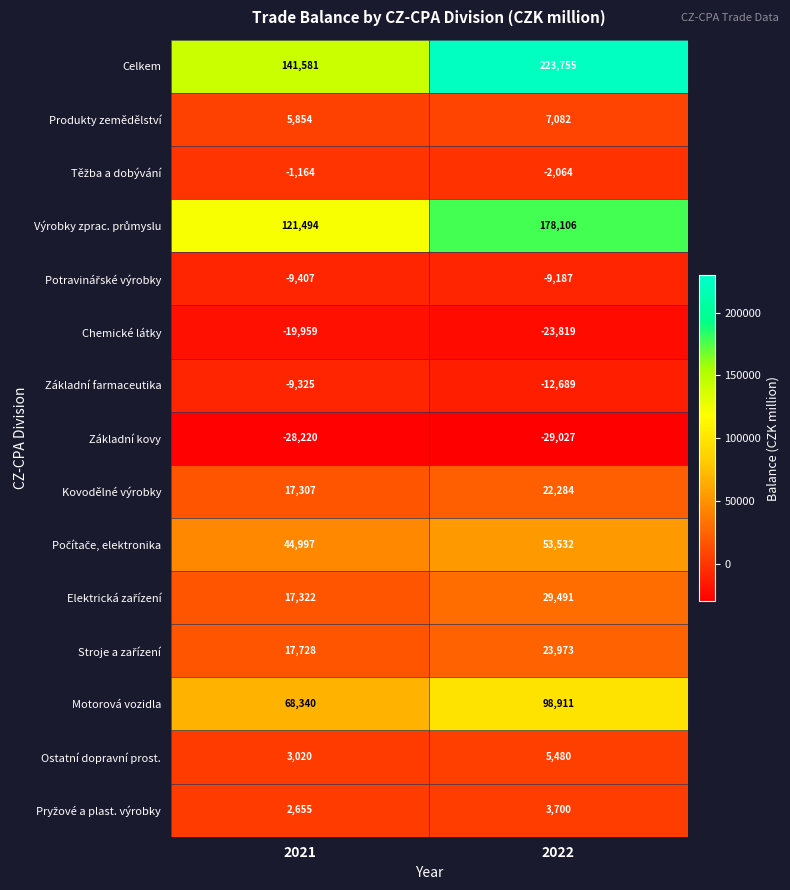

Which series changed the most between 2021 and 2022?

Celkem